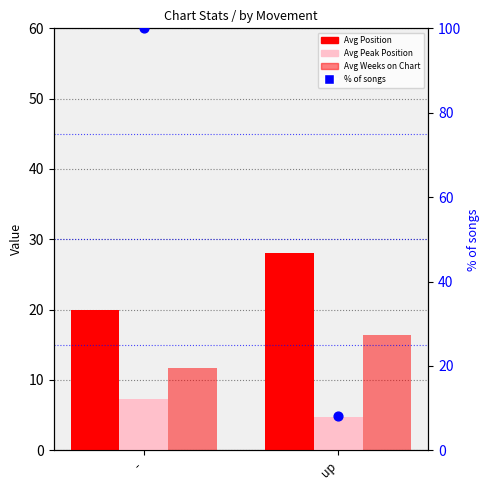

What are all the series names shown in the legend?

Avg Position, Avg Peak Position, Avg Weeks on Chart, % of songs